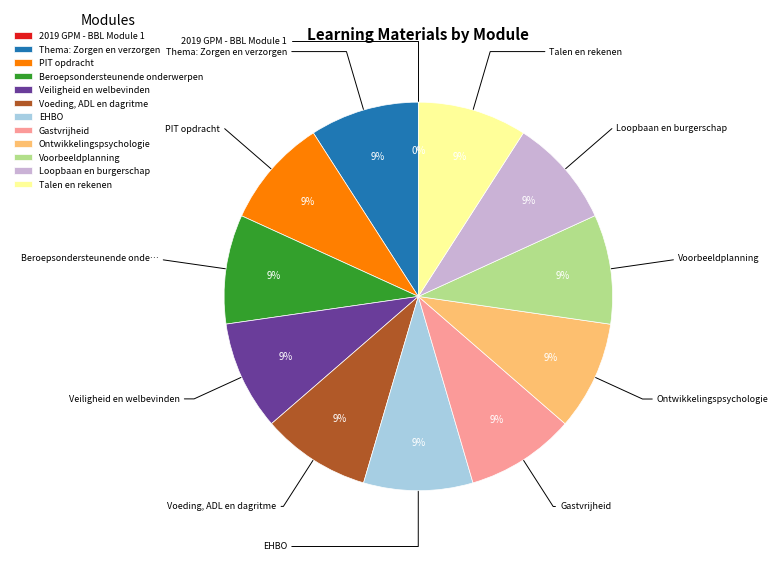

What is the largest slice in the pie chart?

Voorbeeldplanning